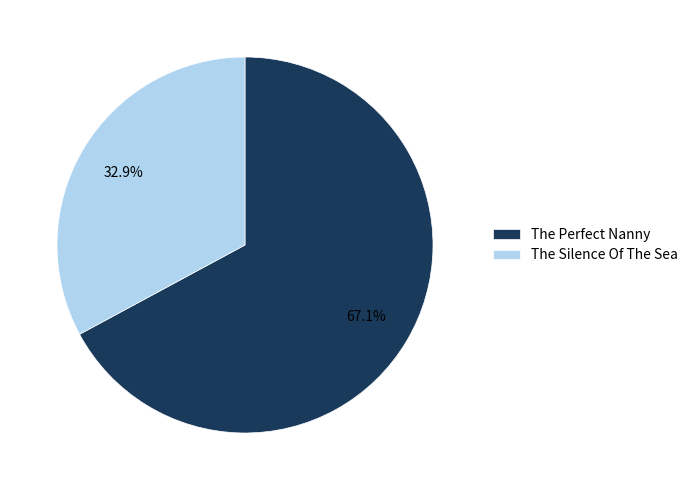

Does The Silence Of The Sea represent more than half of the total?

No